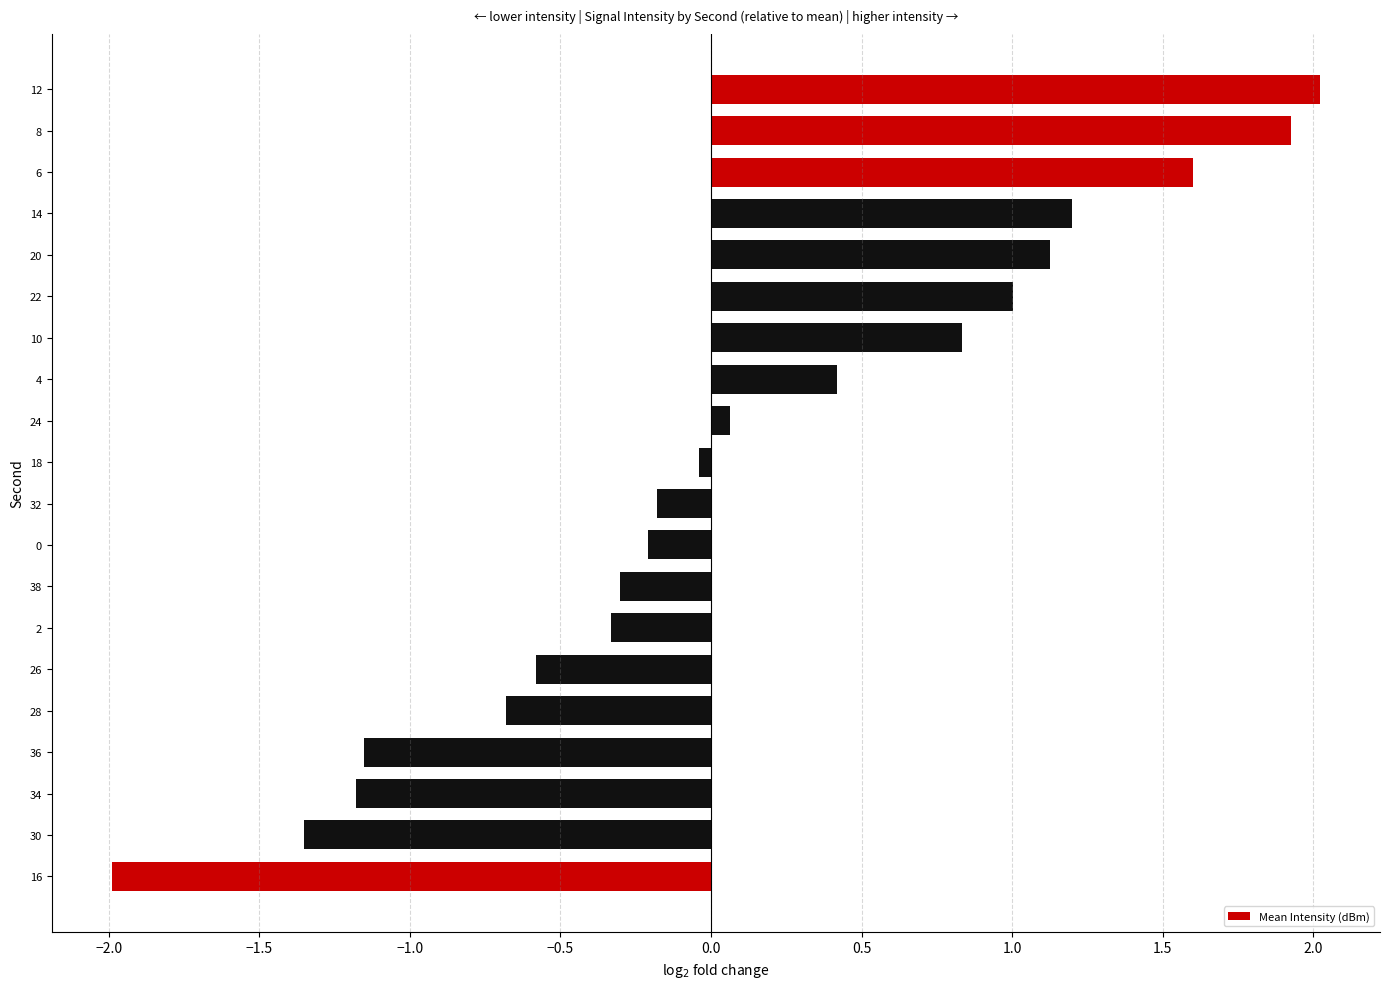

Does the chart contain stacked bars?

No